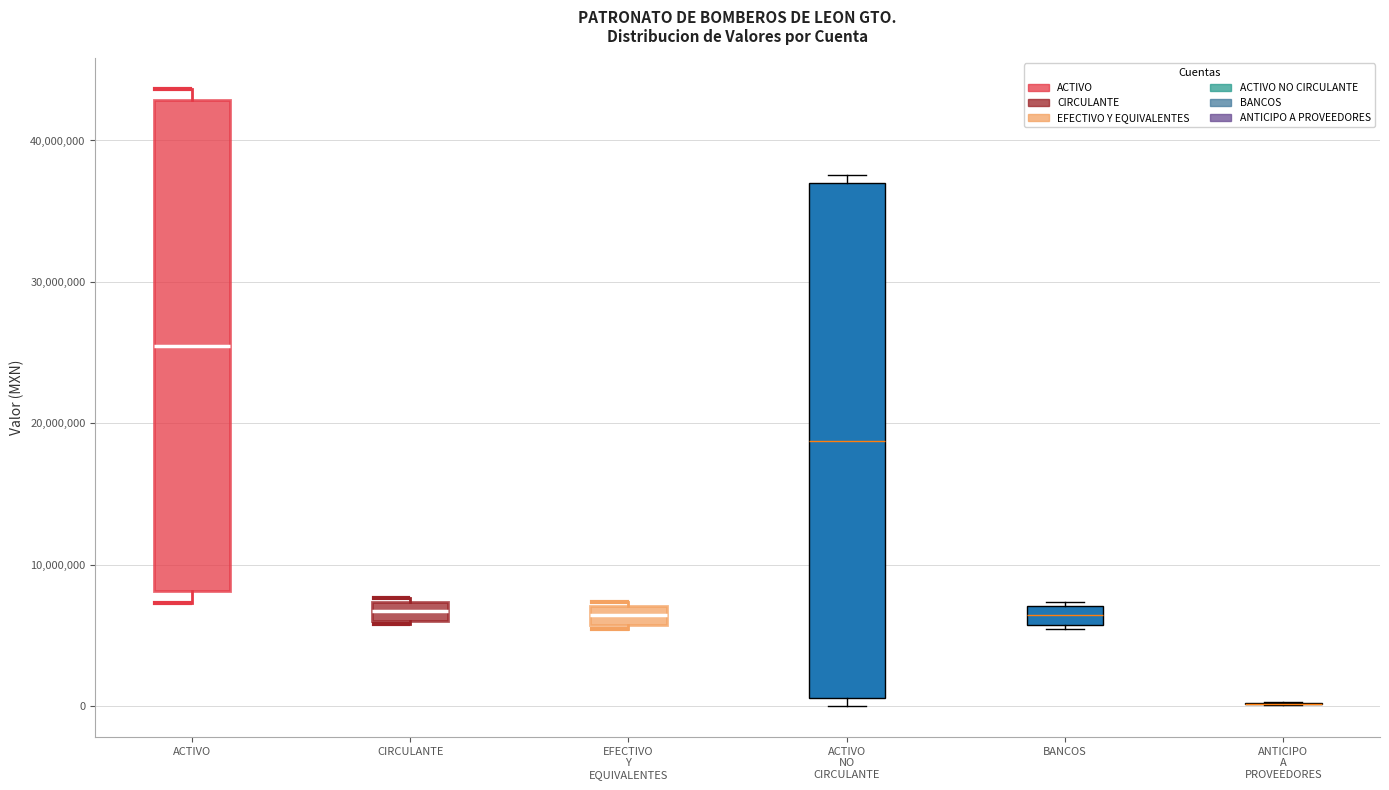

Which box is the tallest, from its lower edge to its upper edge?

ACTIVO NO CIRCULANTE